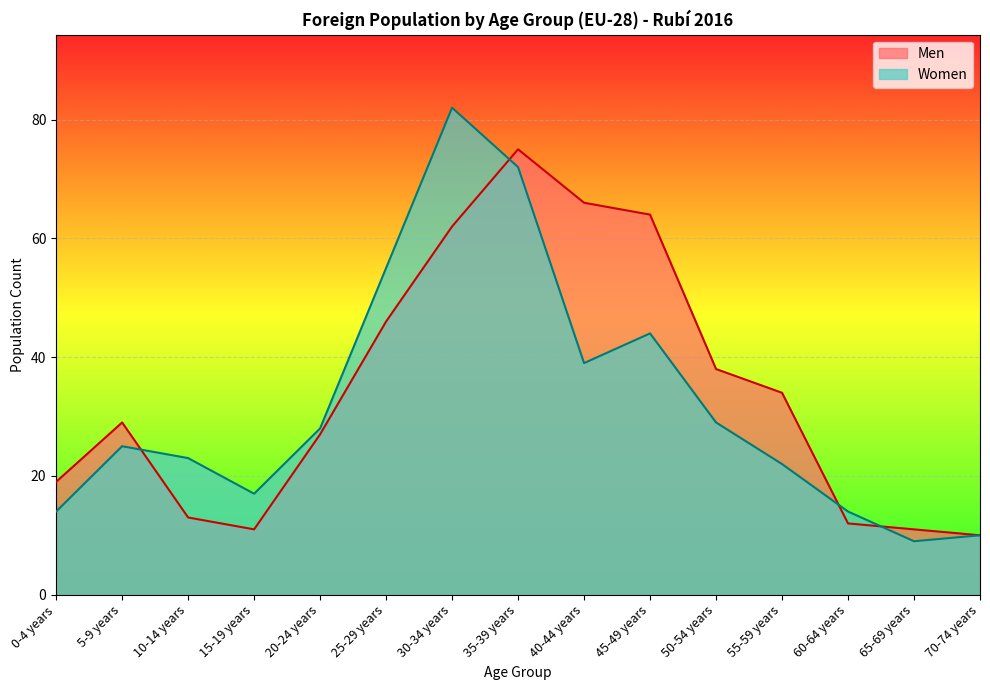

What are all the series names shown in the legend?

Men, Women